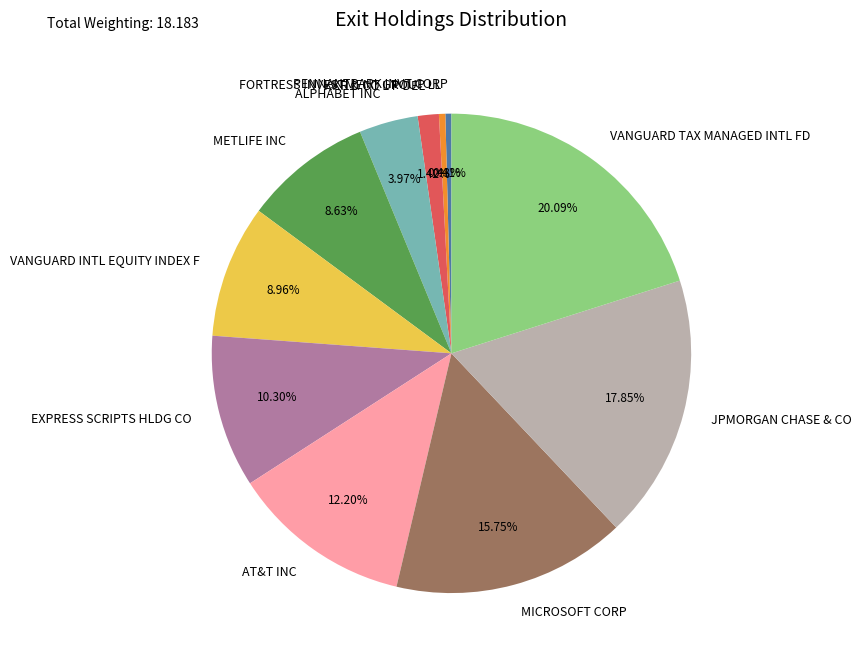

True or false: PENNANTPARK INVT CORP accounts for 0% of the total.

True